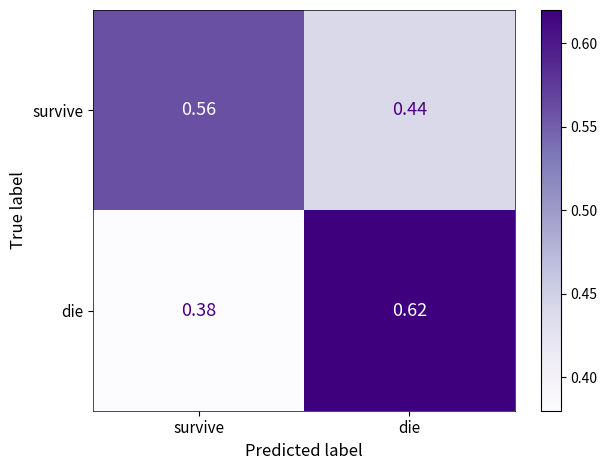

At which label does survive reach its peak?

survive